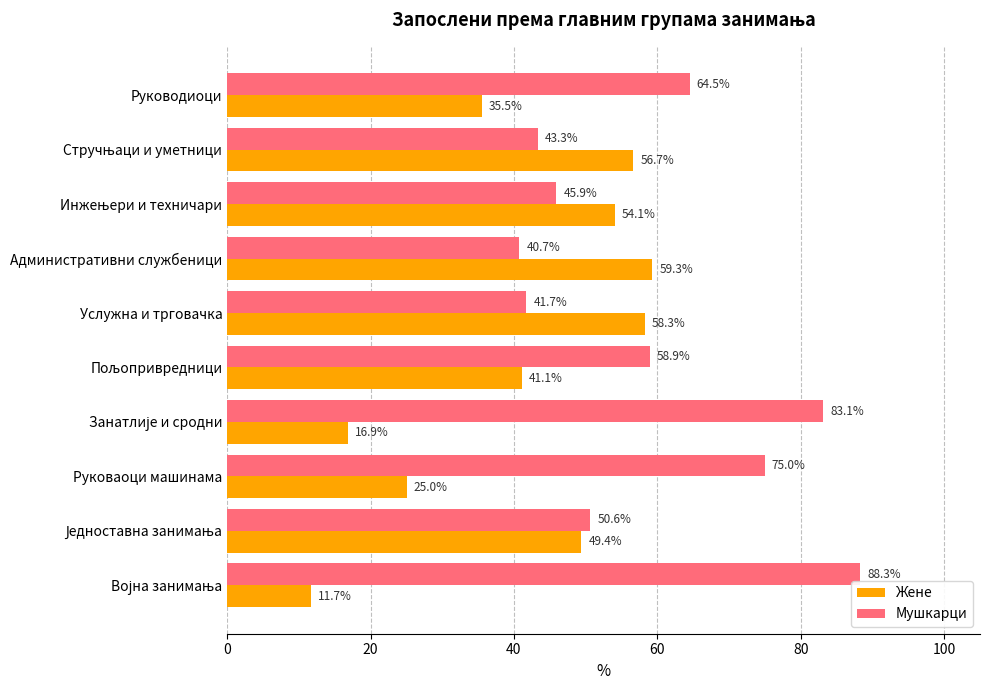

List the series in order of their overall mean, lowest first.

Жене, Мушкарци